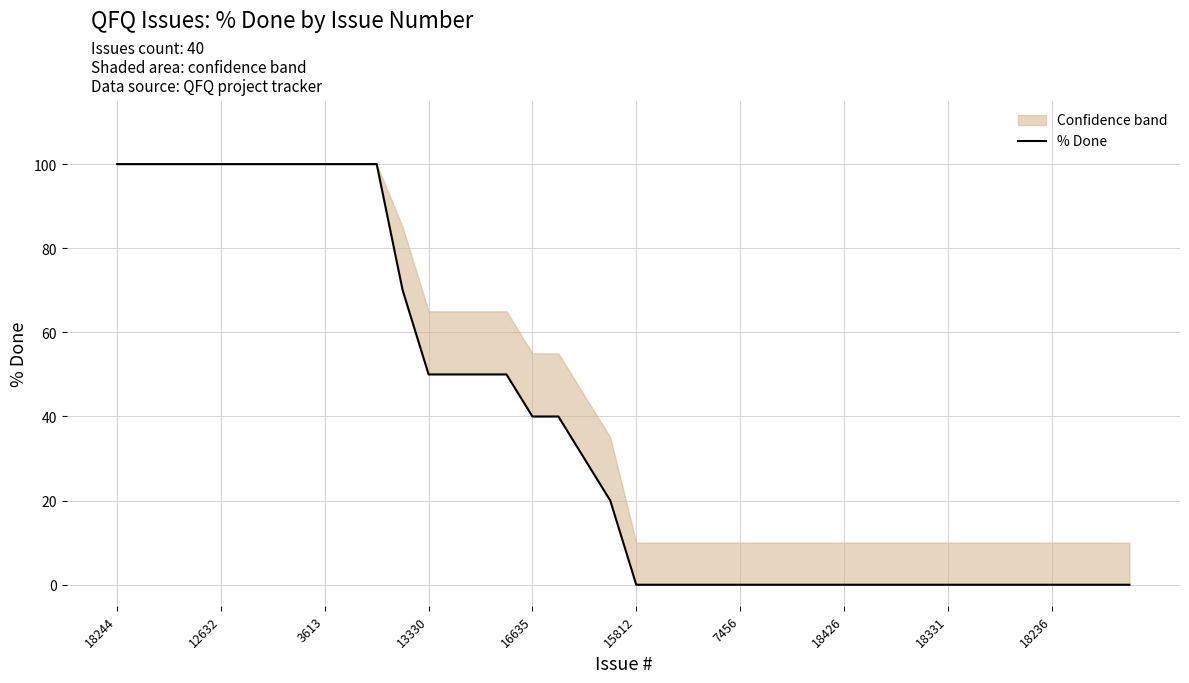

What is the sum of all values?

1500